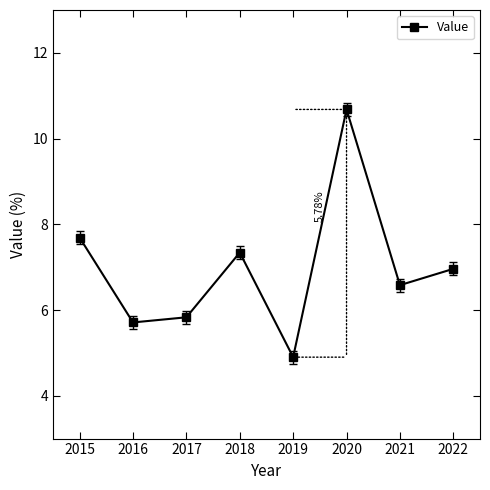

Does the chart have visible grid lines?

No